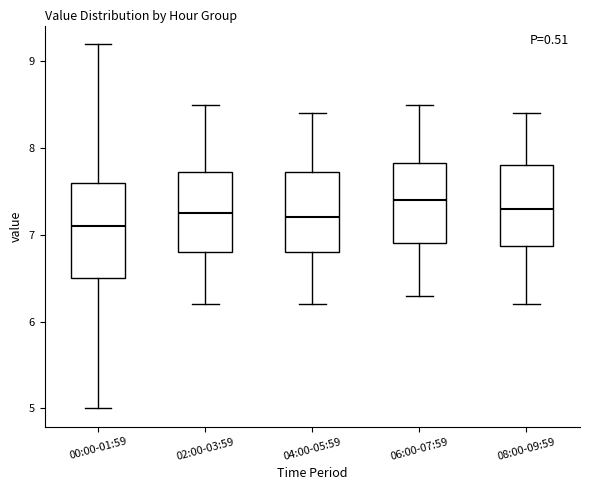

Reading left to right, read every box against the y-axis: the position of its median line, the range the box covers, and the ends of its whiskers. The values are not printed on the chart, so give them approximately, as read against the axis.

00:00-01:59: median 7.1, box 6.5 to 7.6, whiskers 5.0 to 9.2
02:00-03:59: median 7.3, box 6.8 to 7.7, whiskers 6.2 to 8.5
04:00-05:59: median 7.2, box 6.8 to 7.7, whiskers 6.2 to 8.4
06:00-07:59: median 7.4, box 6.9 to 7.8, whiskers 6.3 to 8.5
08:00-09:59: median 7.3, box 6.9 to 7.8, whiskers 6.2 to 8.4